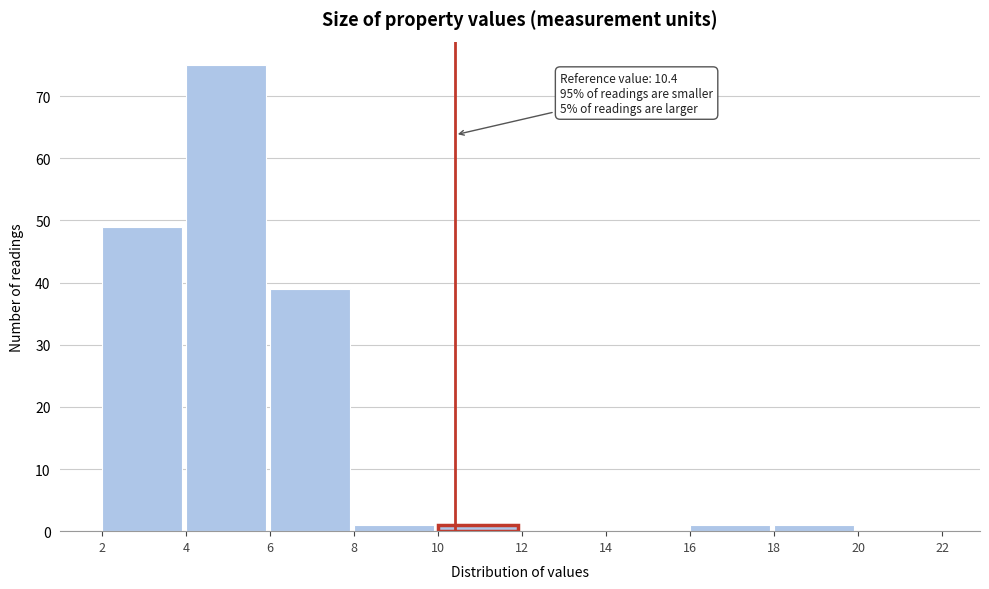

Over which range of the x-axis is the bar tallest?

4 to 6